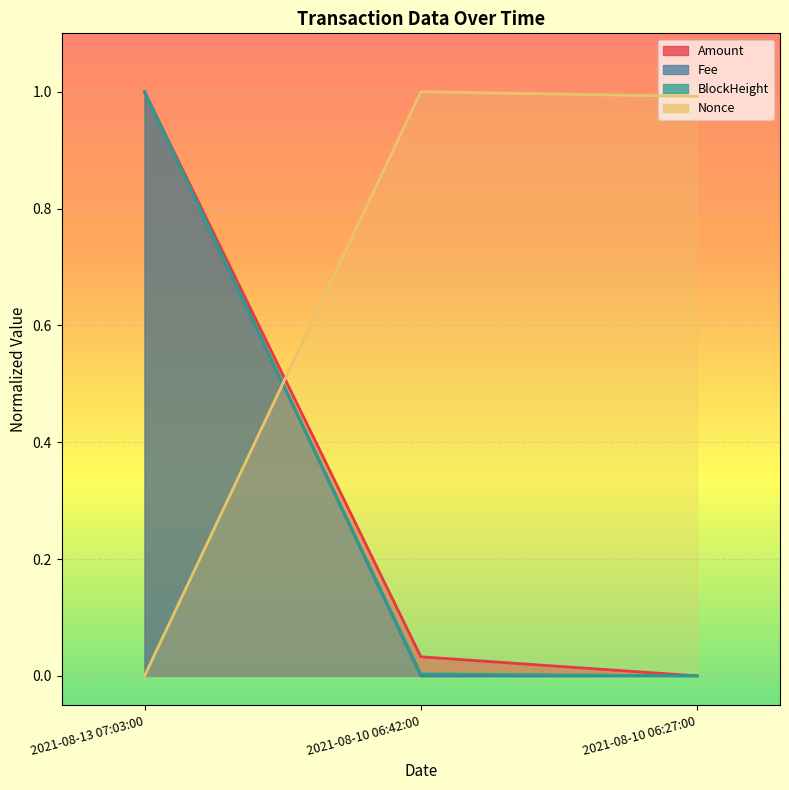

At how many categories does at least one series exceed 0?

3